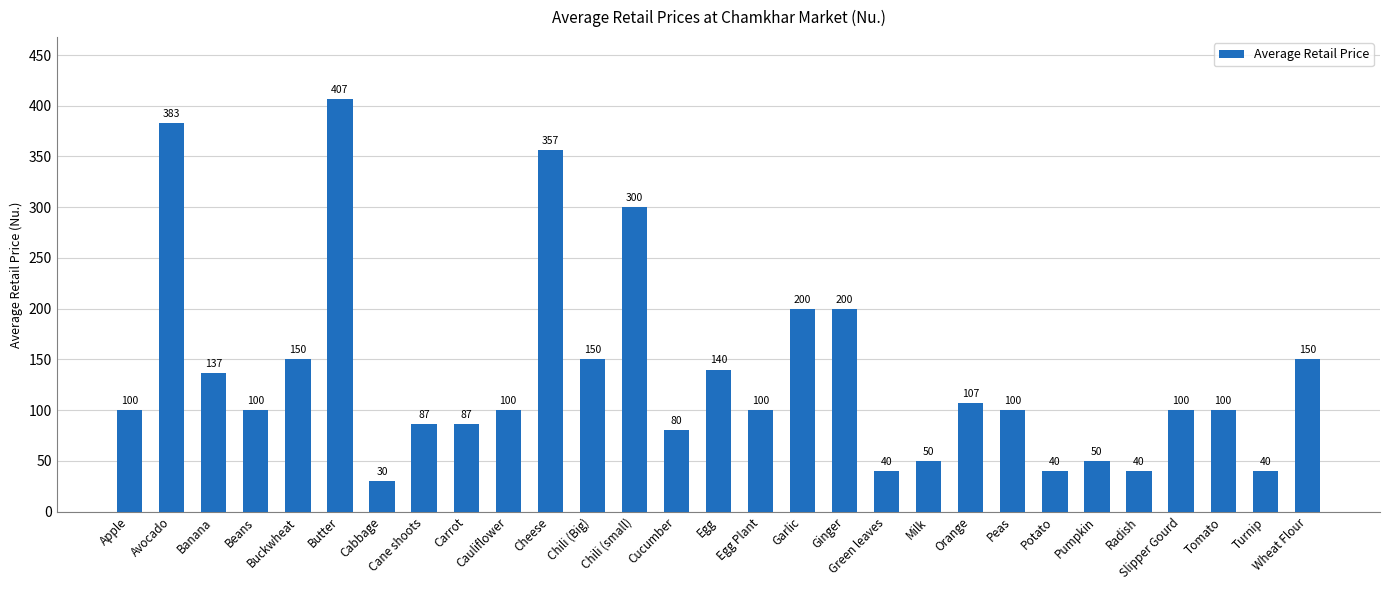

Does the chart contain stacked bars?

No